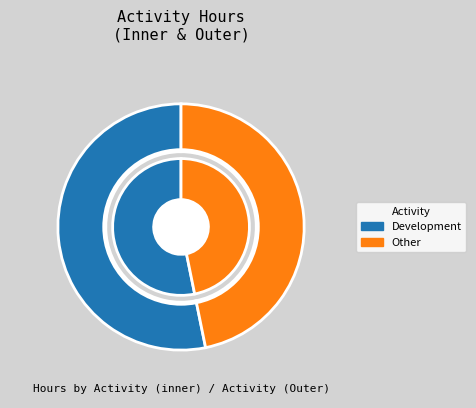

Is the sum of Other and Development greater than half?

Yes